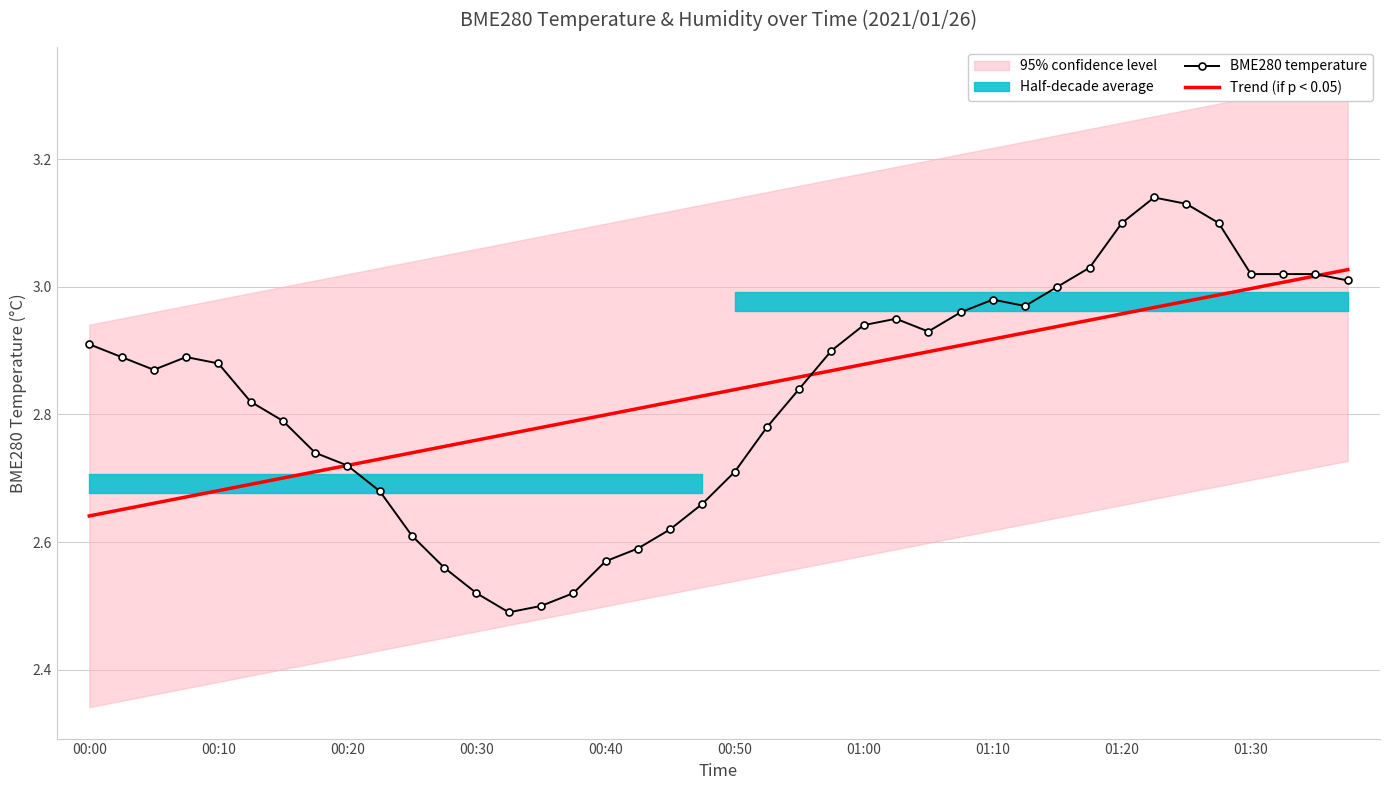

At which label is Trend (if p < 0.05) closest to 2?

00:00